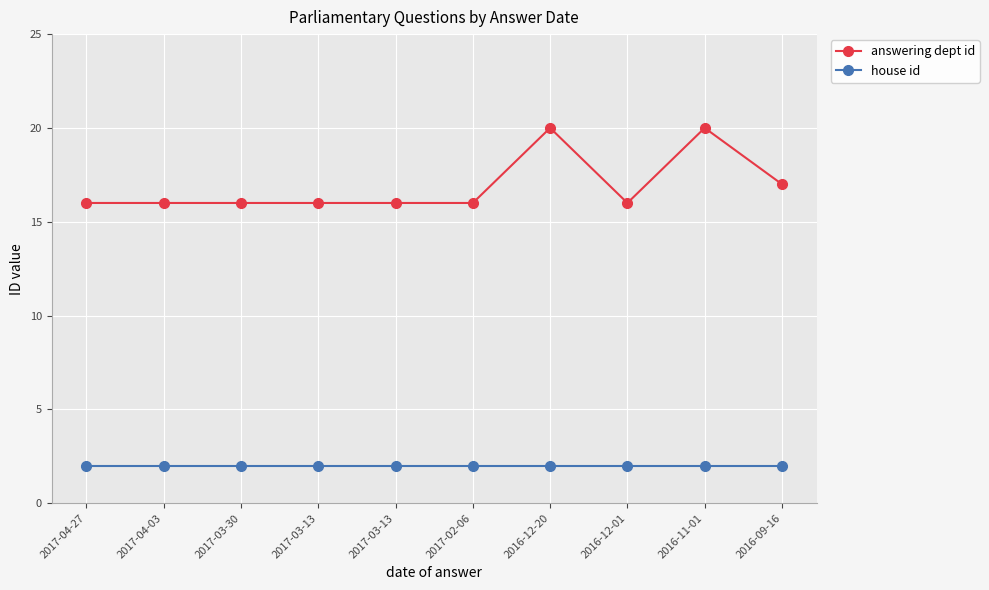

Reading left to right, what are all the values shown in this chart?

answering dept id: 16	16	16	16	16	16	20	16	20	17
house id: 2	2	2	2	2	2	2	2	2	2